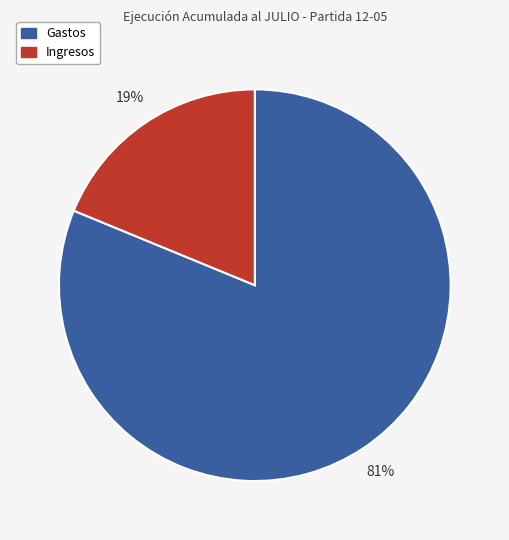

To the nearest percent, what is the difference between the largest and smallest slice percentages?

62%